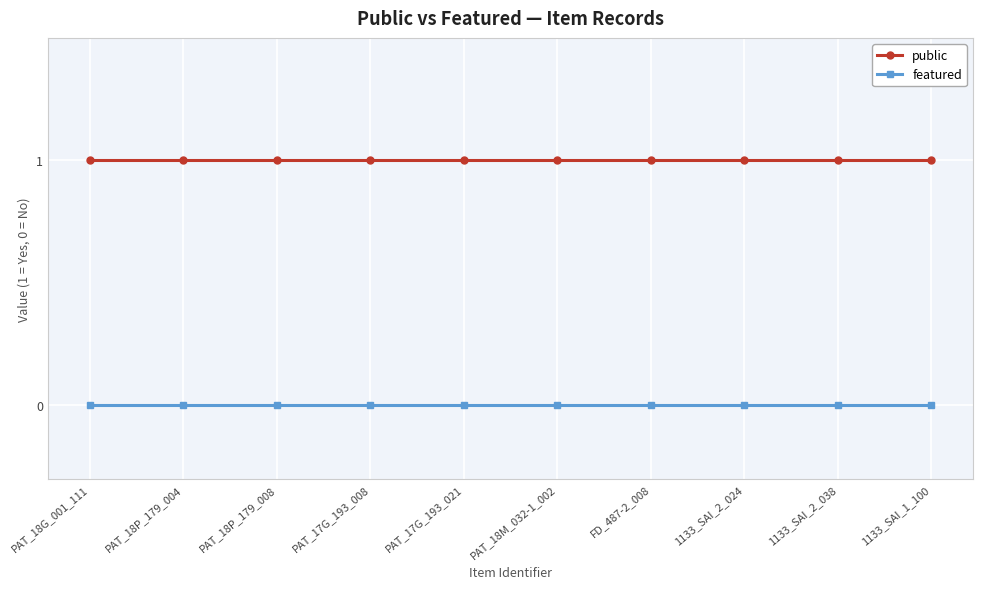

What is the greatest value displayed?

1